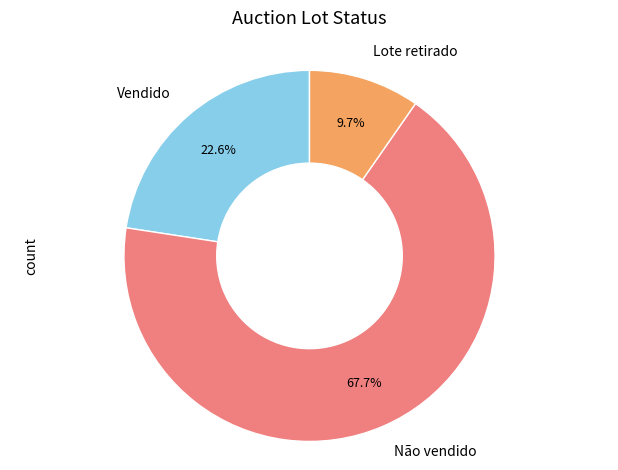

Is there a majority slice in this chart?

Yes